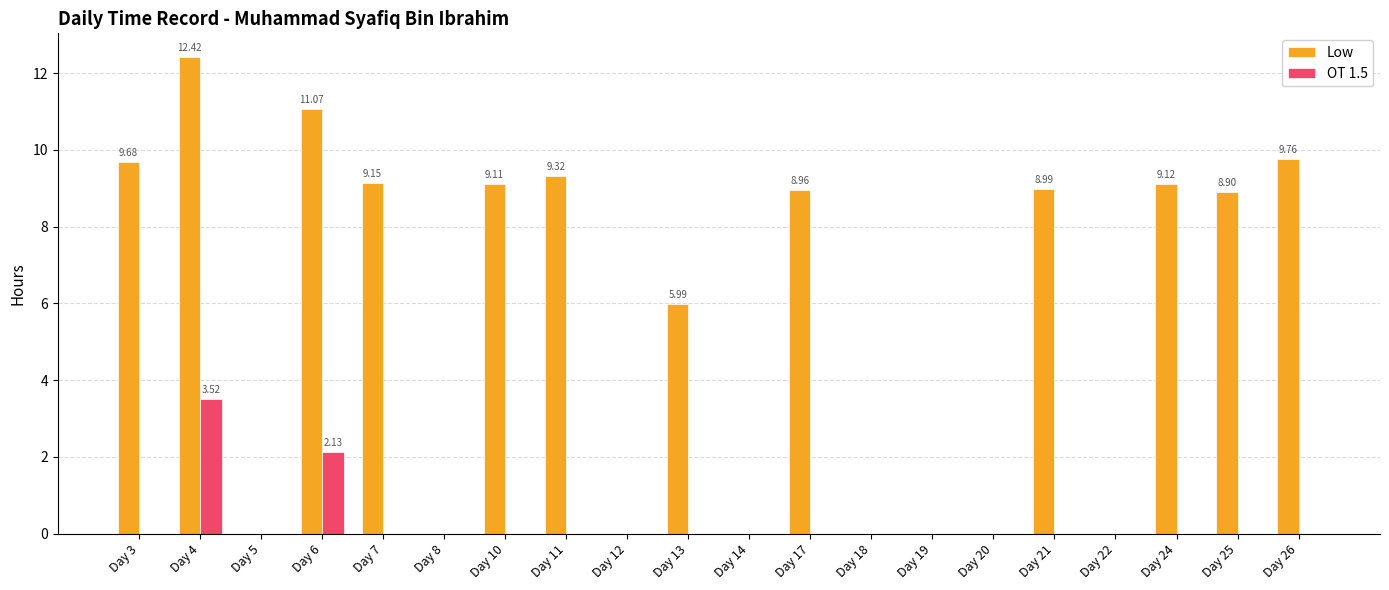

What is the maximum value shown in the chart?

12.4